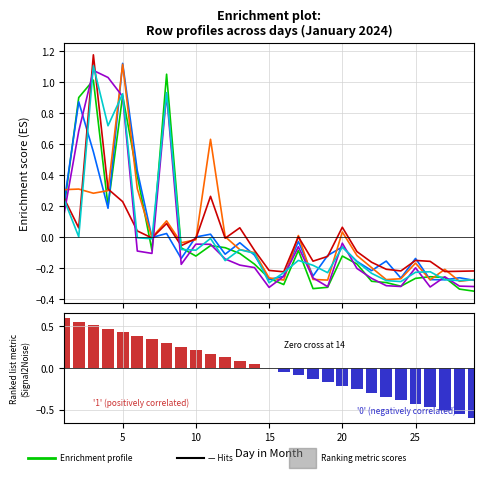

Reading left to right, what are all the values shown in this chart?

1: 0.2	0.9	1.0	0.2	0.9	0.4	-0.1	1.1	-0.1	-0.1	-0.1	-0.1	-0.1	-0.2	-0.3	-0.3	-0.1	-0.3	-0.3	-0.1	-0.2	-0.3	-0.3	-0.3	-0.3	-0.3	-0.3	-0.3	-0.3
2: 0.2	0.9	0.6	0.2	1.1	0.4	-0.0	0.0	-0.1	0.0	0.0	-0.1	-0.0	-0.1	-0.3	-0.3	-0.0	-0.3	-0.1	-0.1	-0.2	-0.2	-0.2	-0.3	-0.1	-0.3	-0.3	-0.3	-0.3
3: 0.3	0.3	0.3	0.3	1.1	0.3	-0.0	0.1	-0.0	-0.0	0.6	0.0	-0.1	-0.1	-0.3	-0.3	0.0	-0.3	-0.3	0.0	-0.1	-0.2	-0.3	-0.3	-0.2	-0.3	-0.2	-0.3	-0.3
4: 0.3	0.1	1.2	0.3	0.2	0.0	-0.0	0.1	-0.1	-0.0	0.3	-0.0	0.1	-0.1	-0.2	-0.2	0.0	-0.2	-0.1	0.1	-0.1	-0.2	-0.2	-0.2	-0.2	-0.2	-0.2	-0.2	-0.2
5: 0.1	0.7	1.1	1.0	0.9	-0.1	-0.1	0.9	-0.2	-0.0	-0.0	-0.1	-0.2	-0.2	-0.3	-0.3	-0.1	-0.3	-0.3	-0.0	-0.2	-0.3	-0.3	-0.3	-0.2	-0.3	-0.3	-0.3	-0.3
6: 0.2	0.0	1.1	0.7	0.9	-0.0	-0.0	0.9	-0.1	-0.1	-0.0	-0.2	-0.1	-0.1	-0.3	-0.2	-0.2	-0.2	-0.2	-0.1	-0.2	-0.2	-0.3	-0.3	-0.2	-0.2	-0.3	-0.3	-0.3